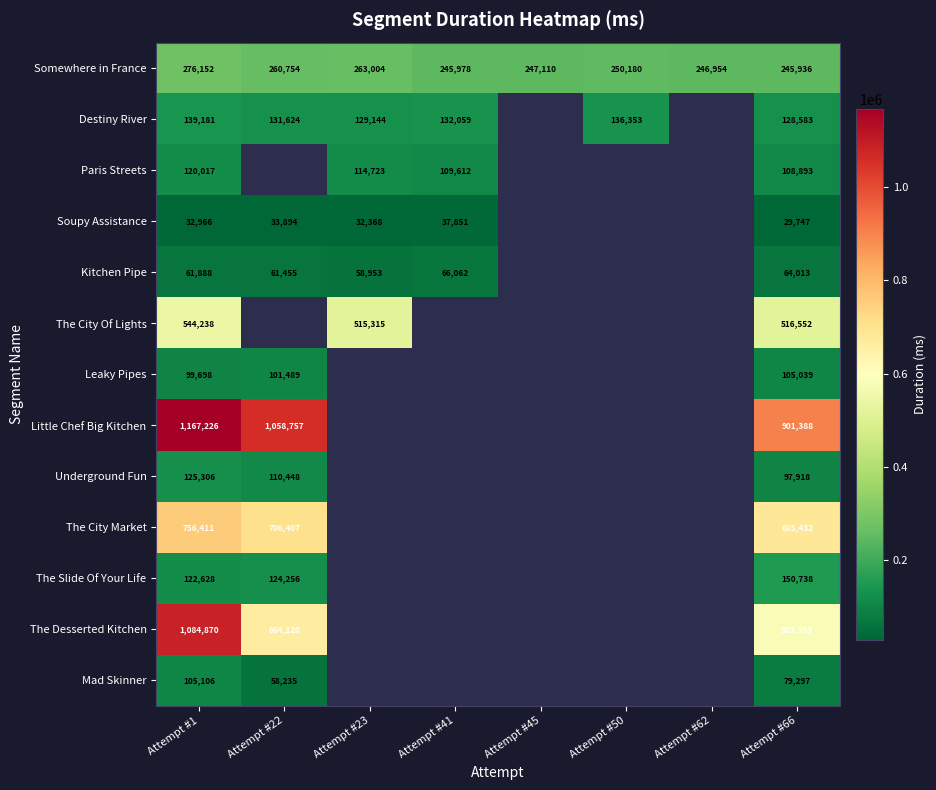

Rank the series at Attempt #1 from highest to lowest value.

Little Chef Big Kitchen, The Desserted Kitchen, The City Market, The City Of Lights, Somewhere in France, Destiny River, Underground Fun, The Slide Of Your Life, Paris Streets, Mad Skinner, Leaky Pipes, Kitchen Pipe, Soupy Assistance